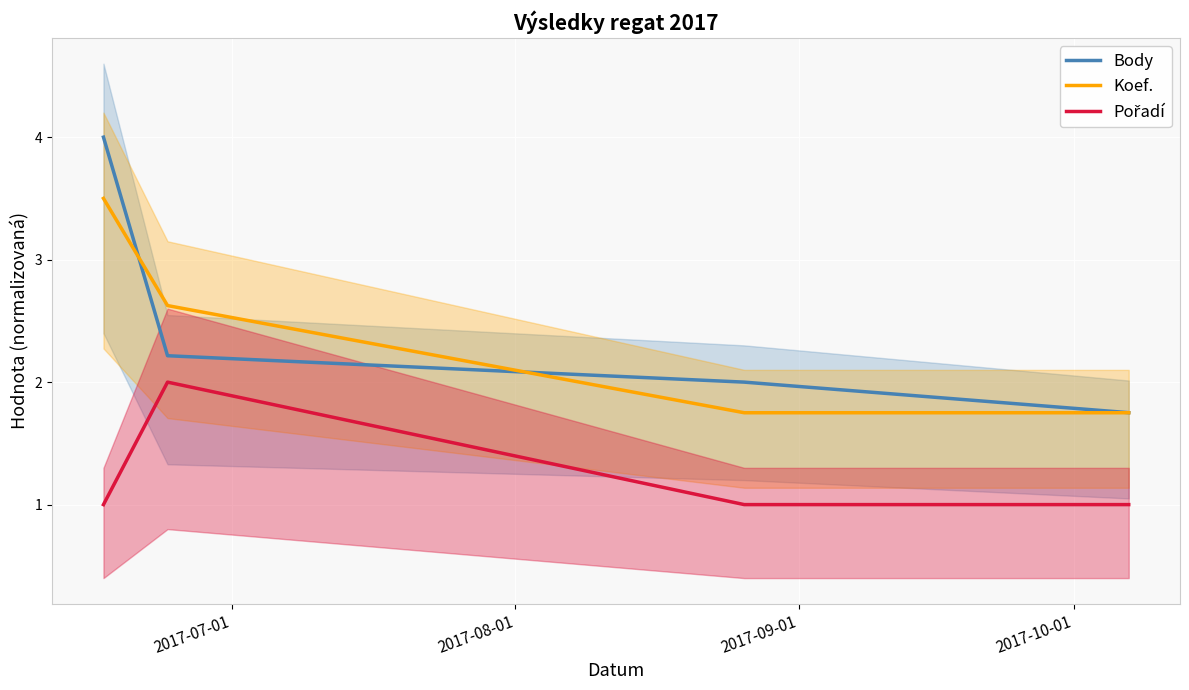

Where is Koef. nearest to the value 2?

2017-09-01